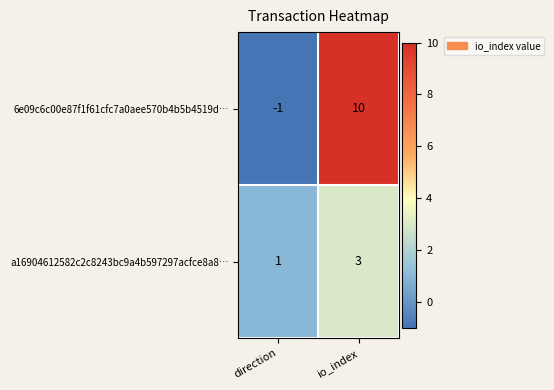

Rank the series at direction from lowest to highest value.

6e09c6c00e87f1f61cfc7a0aee570b4b5b4519d…, a16904612582c2c8243bc9a4b597297acfce8a8…